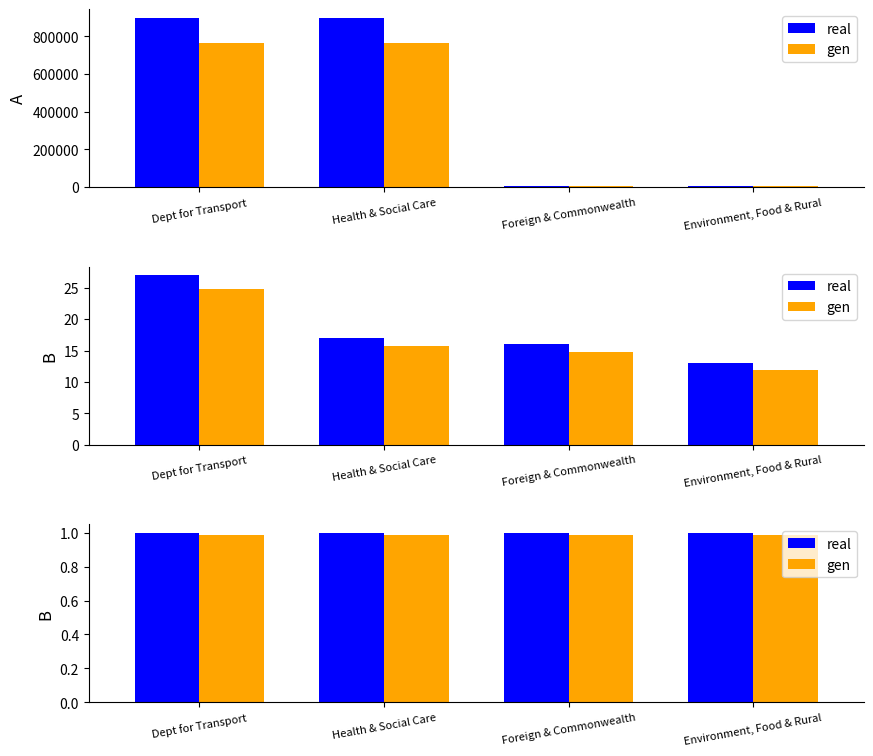

Rank the series at Foreign & Commonwealth from lowest to highest value.

gen, real